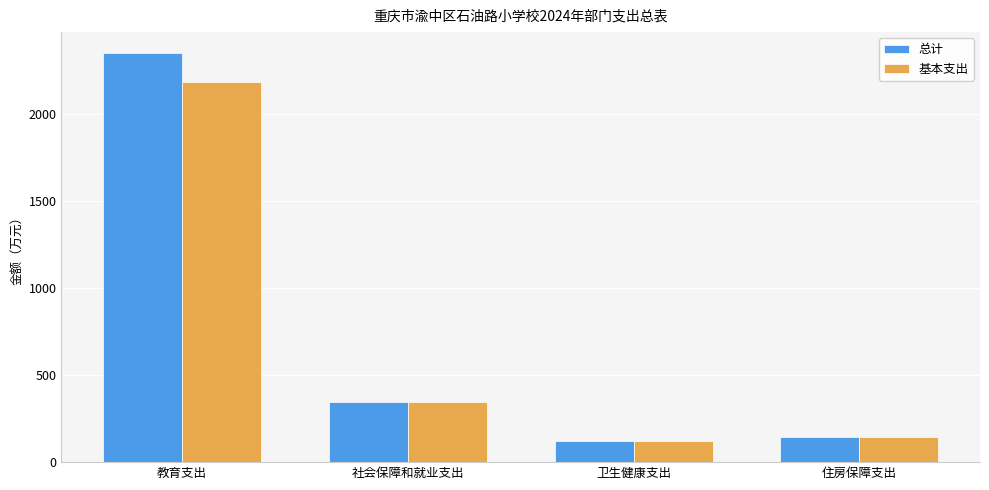

What is the difference between the 基本支出 values at 教育支出 and 社会保障和就业支出?

1840.7